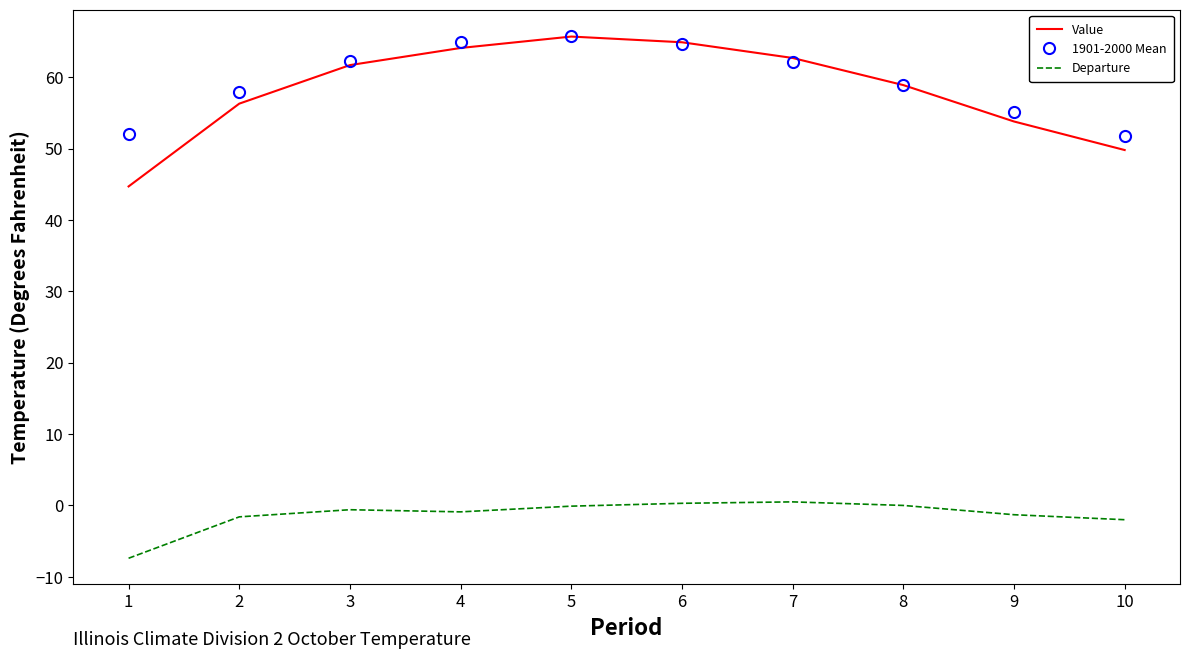

Is the value of Departure at 10 greater than the value of Value at 2?

No